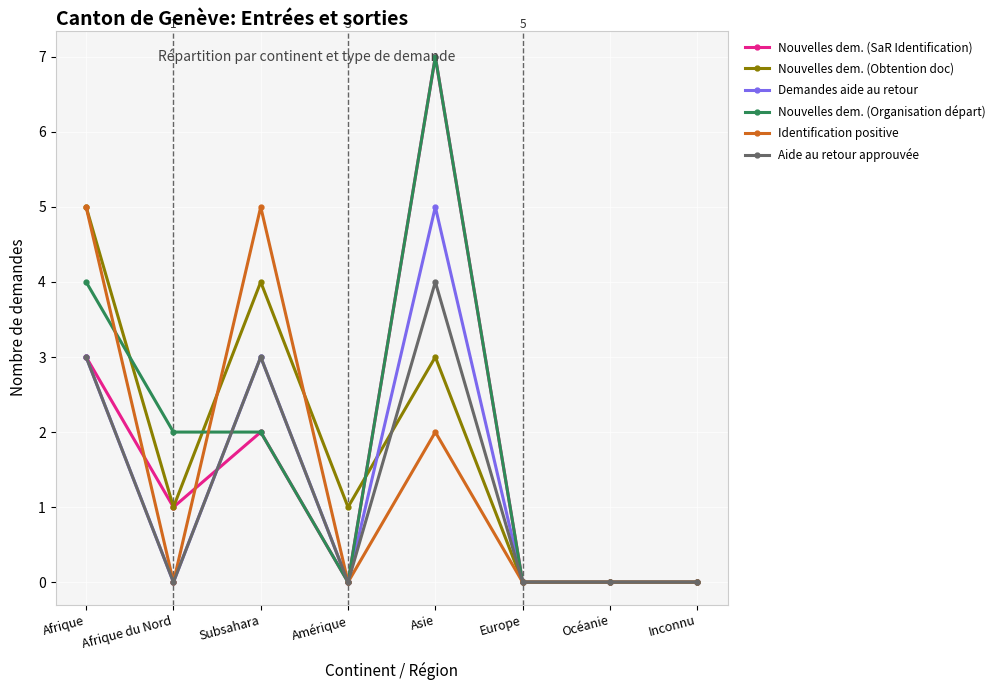

What are all the series names shown in the legend?

Nouvelles dem. (SaR Identification), Nouvelles dem. (Obtention doc), Demandes aide au retour, Nouvelles dem. (Organisation départ), Identification positive, Aide au retour approuvée